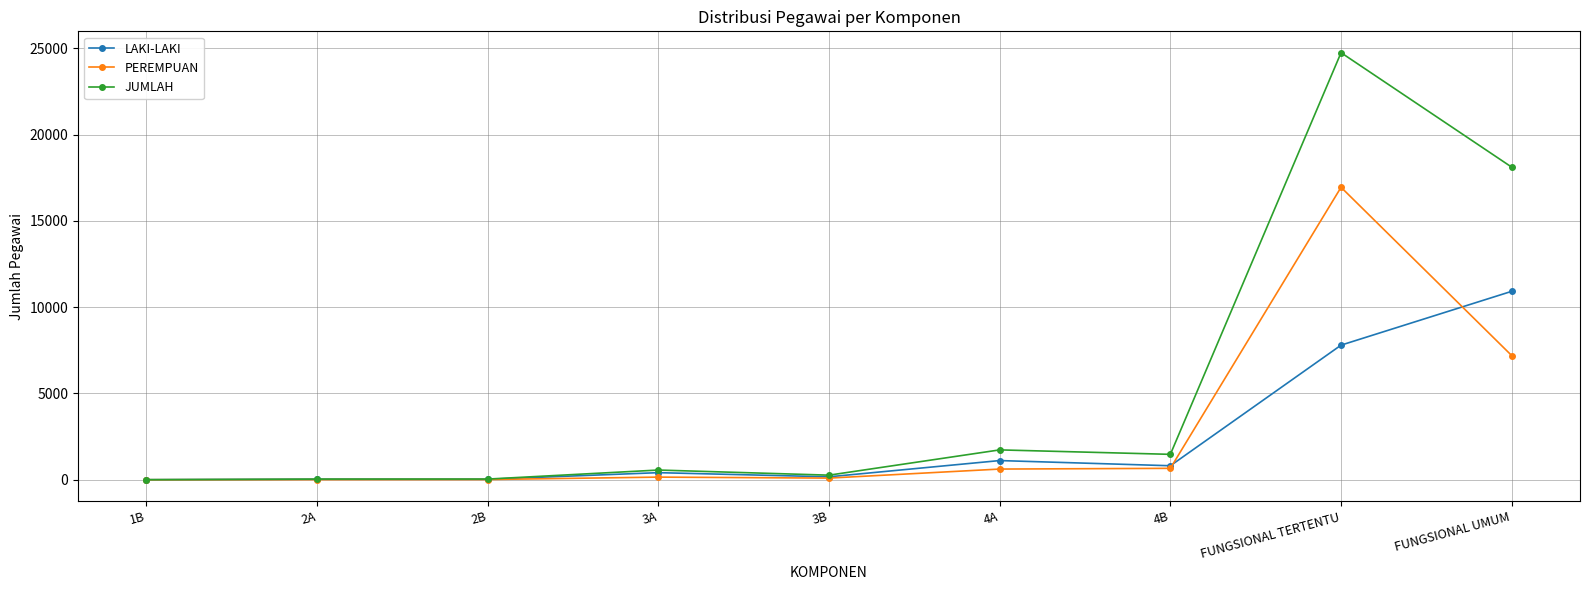

What is the label of the 2nd point from the right?

FUNGSIONAL TERTENTU